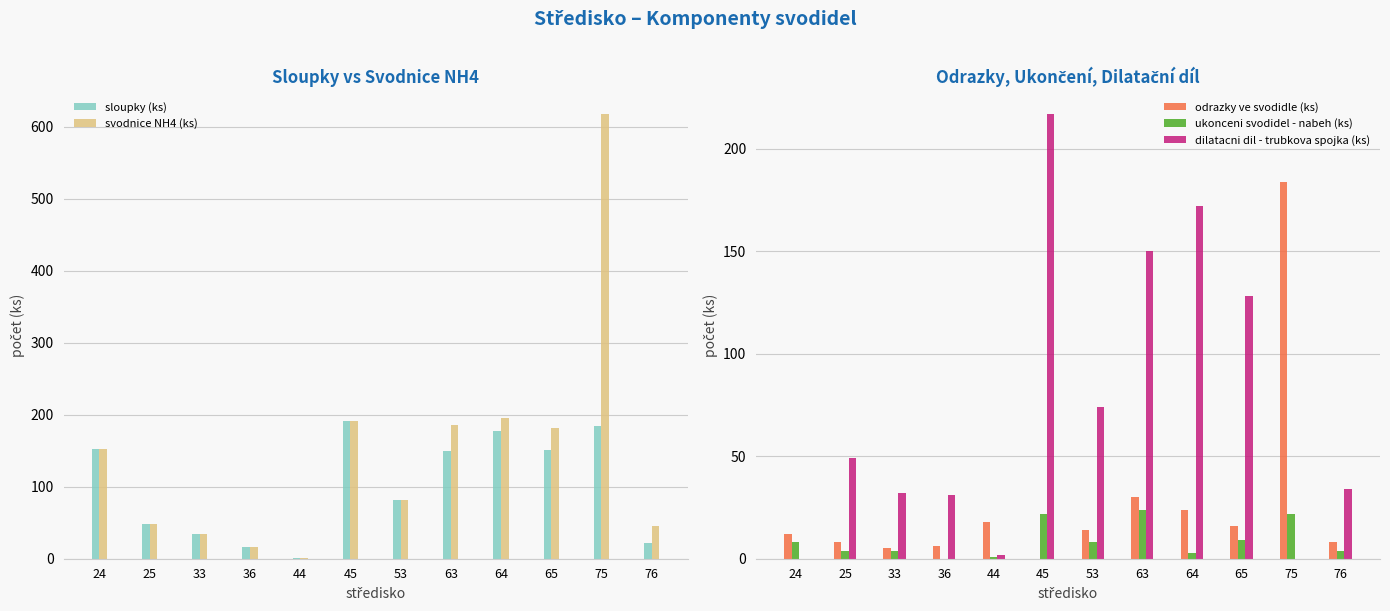

Is the value of sloupky (ks) at 44 greater than the value of ukonceni svodidel - nabeh (ks) at 24?

No